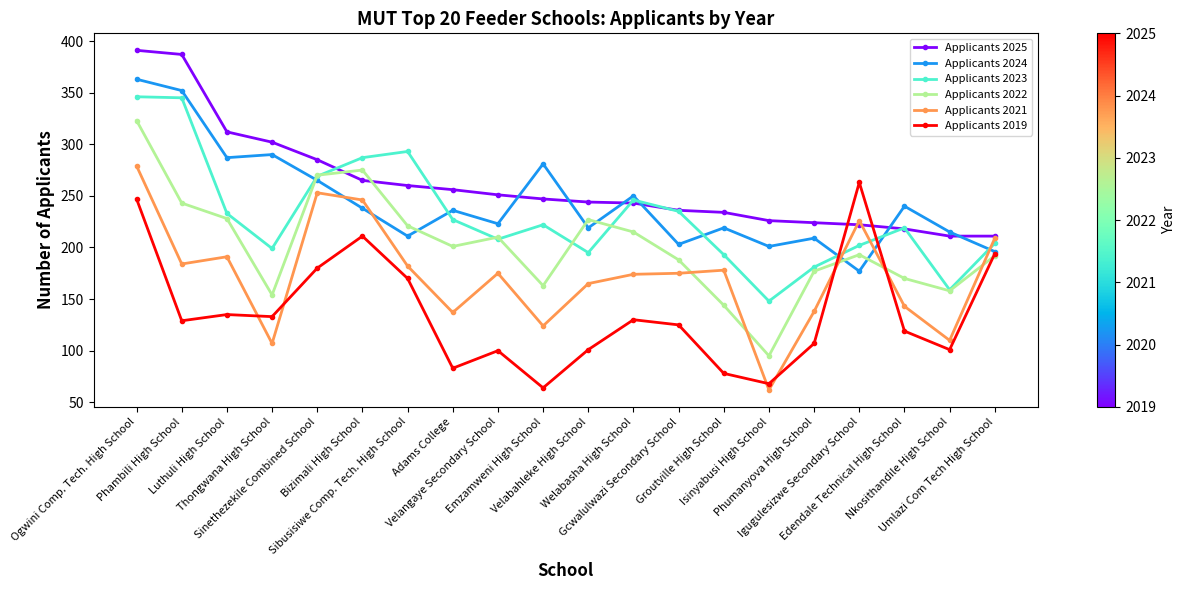

How many data points in Applicants 2025 are less than 247?

10